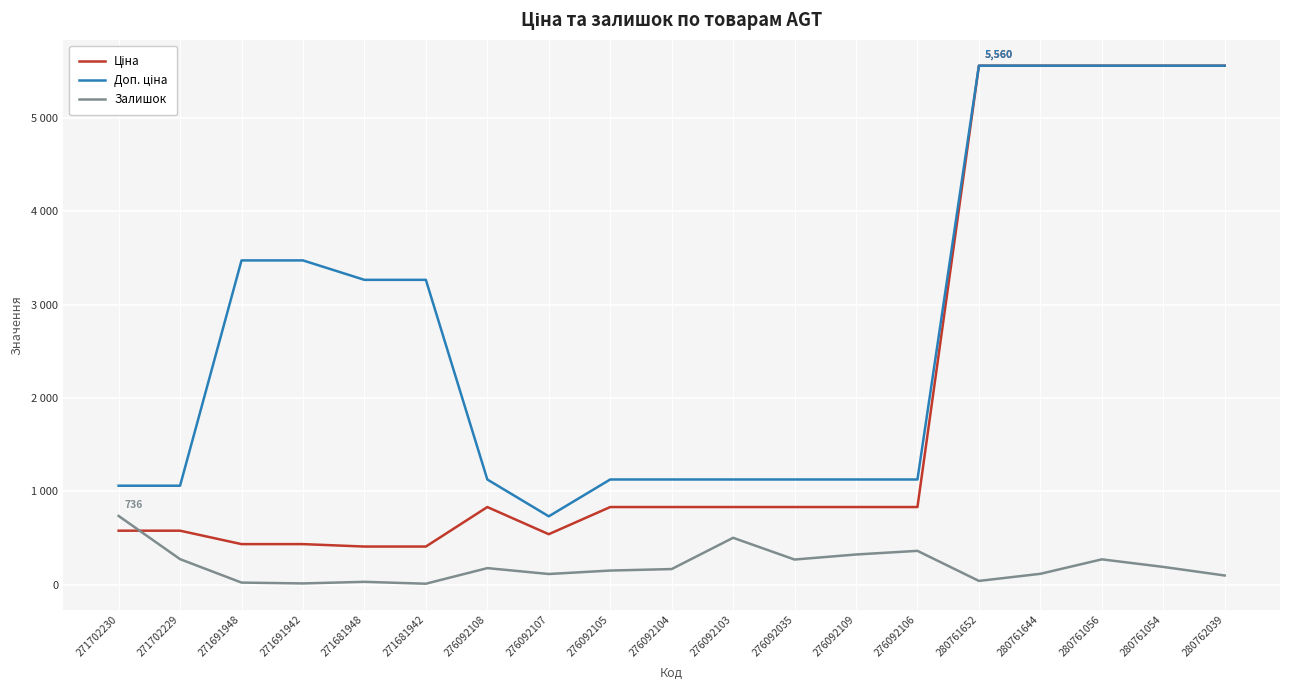

True or false: Ціна and Доп. ціна intersect in this chart.

False